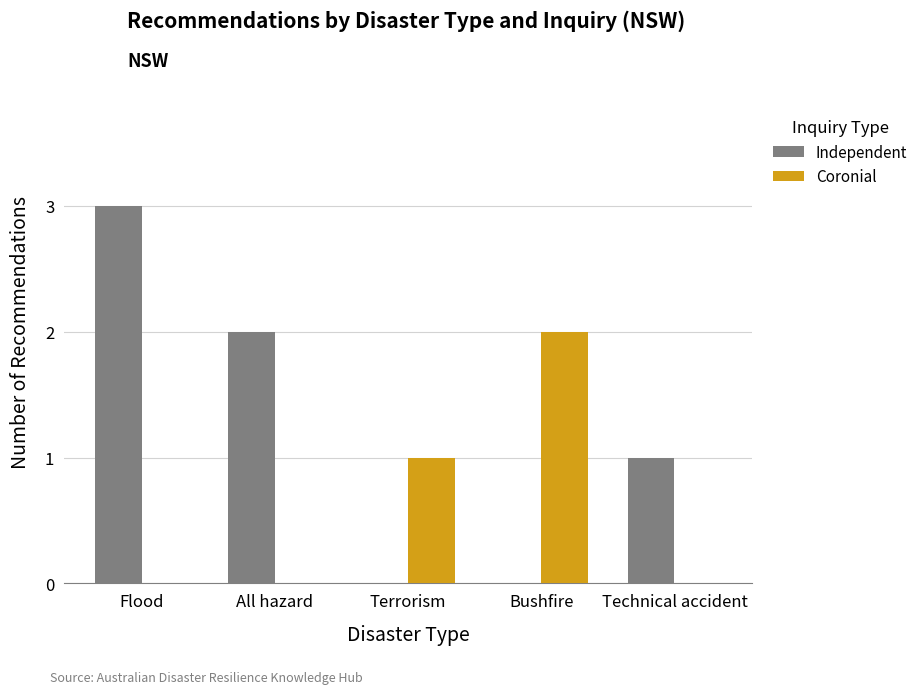

Are the bars horizontal?

No